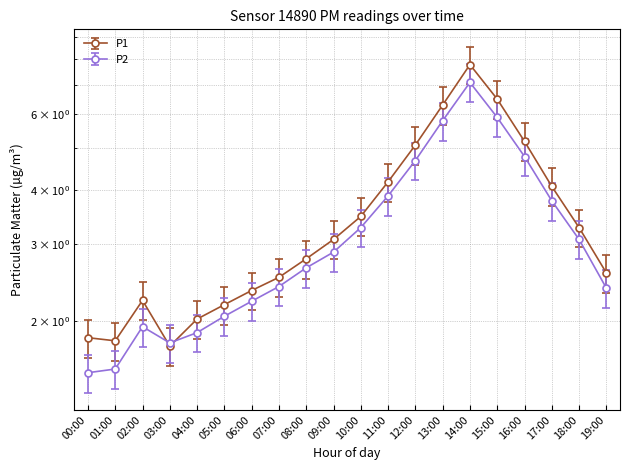

At which category is the sum across all series the highest?

14:00